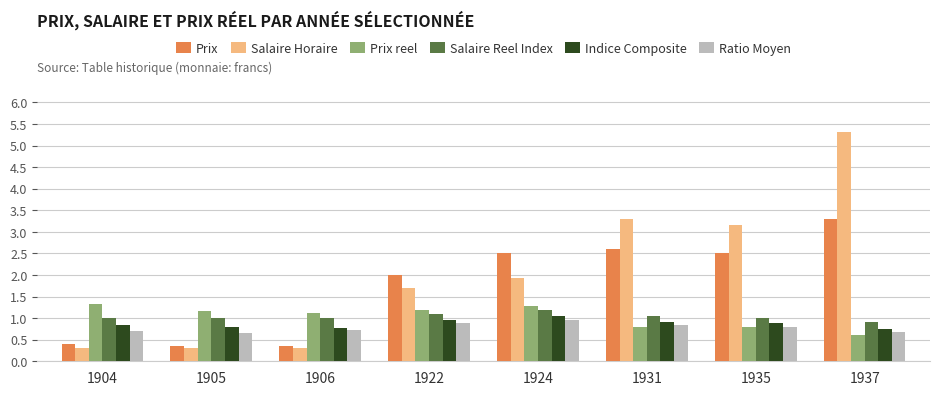

What is the sum of the Prix values at 1922 and 1905?

2.4